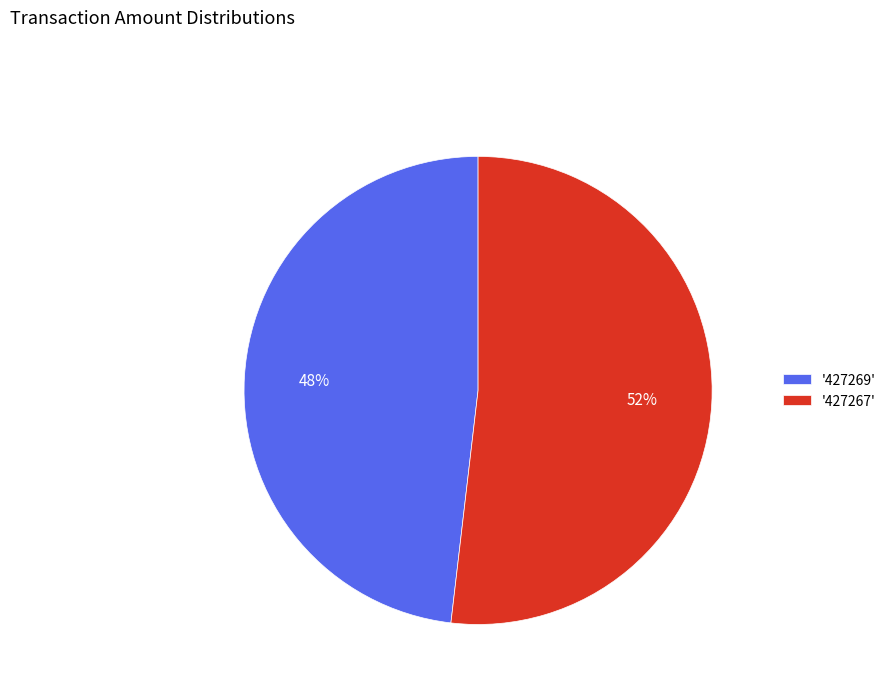

To the nearest percent, what percentage of the pie is '427269'?

48%